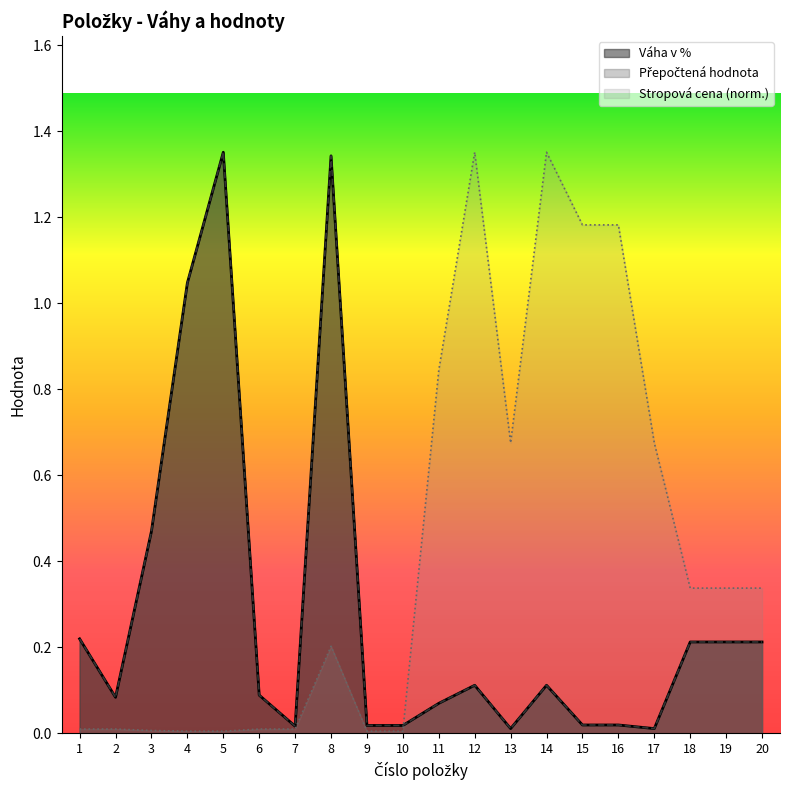

Where do Přepočtená hodnota and Stropová cena first cross each other?

10 and 11